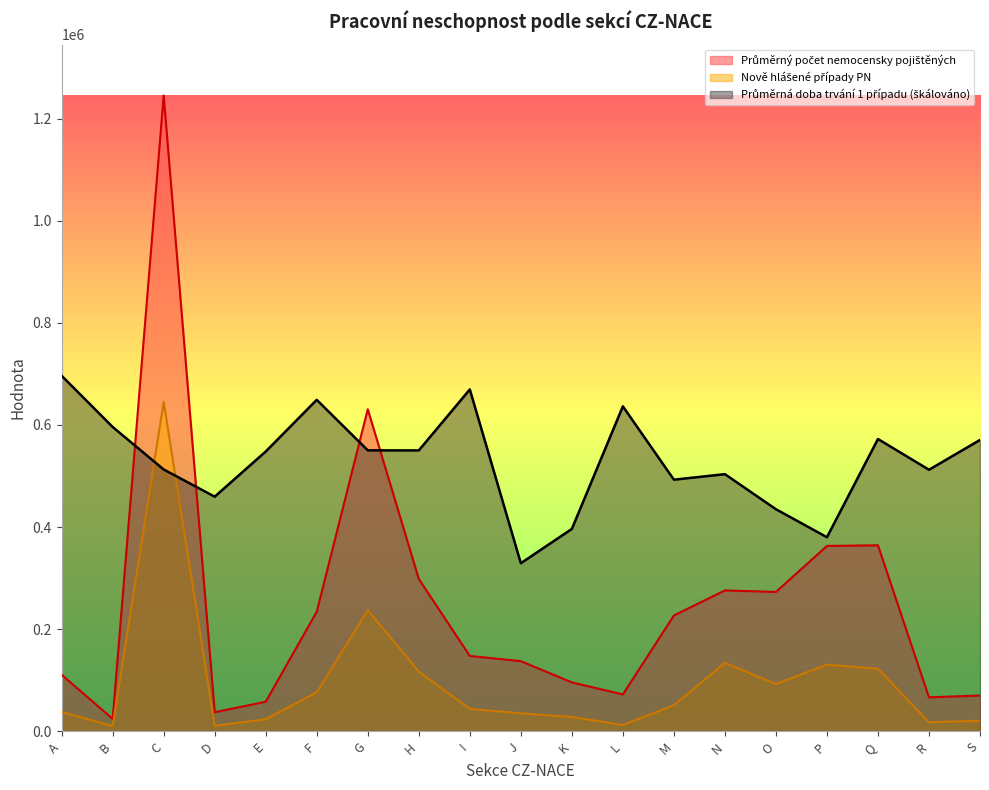

What is the average value of the Průměrný počet nemocensky pojištěných series?

249088.7